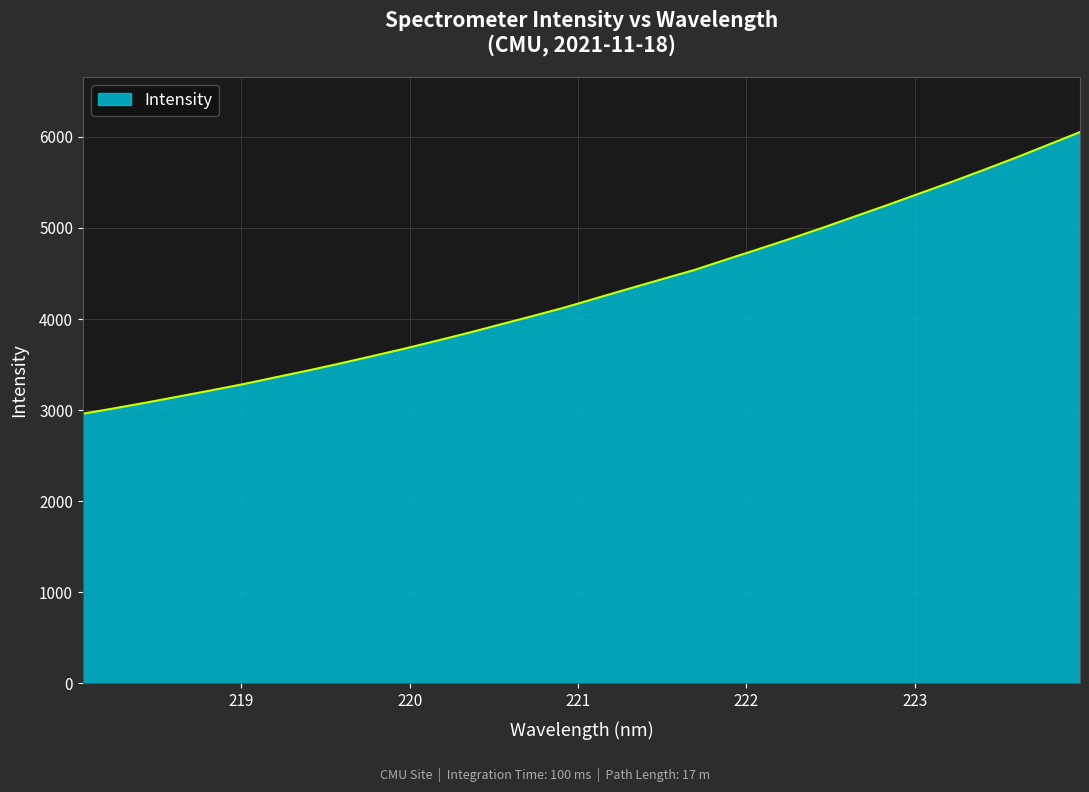

What is the average value?

4297.1